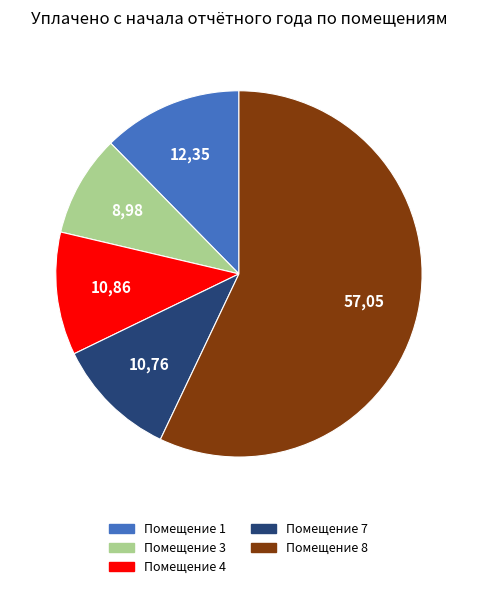

Is there a majority slice in this chart?

Yes